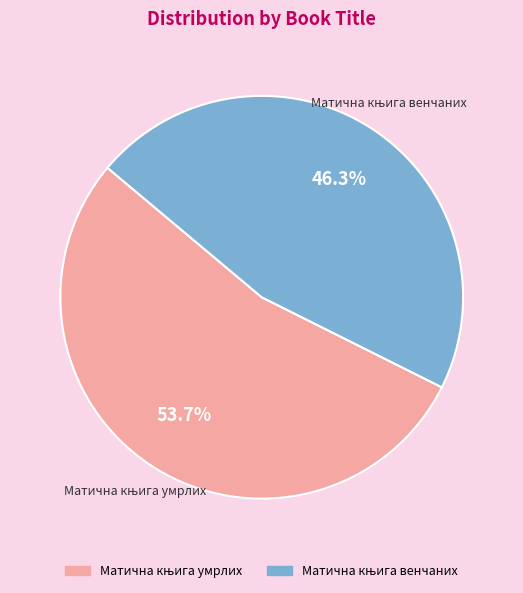

To the nearest percent, what is the average slice percentage?

50%